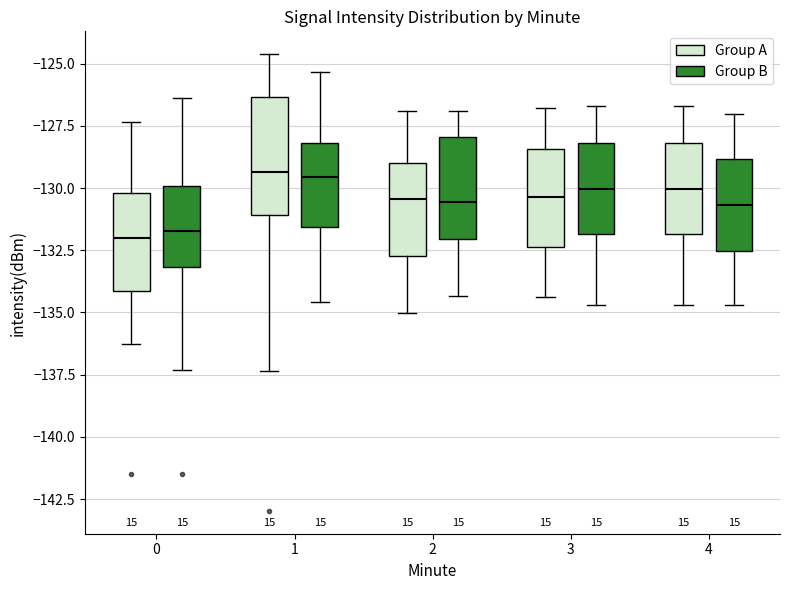

Reading left to right, read every box against the y-axis: the position of its median line, the range the box covers, and the ends of its whiskers. The values are not printed on the chart, so give them approximately, as read against the axis.

0 (Group A): median -132.0, box -134.0 to -130.0, whiskers -136.5 to -127.5
0 (Group B): median -131.5, box -133.0 to -130.0, whiskers -137.5 to -126.5
1 (Group A): median -129.5, box -131.0 to -126.5, whiskers -137.5 to -124.5
1 (Group B): median -129.5, box -131.5 to -128.0, whiskers -134.5 to -125.5
2 (Group A): median -130.5, box -132.5 to -129.0, whiskers -135.0 to -127.0
2 (Group B): median -130.5, box -132.0 to -128.0, whiskers -134.5 to -127.0
3 (Group A): median -130.5, box -132.5 to -128.5, whiskers -134.5 to -127.0
3 (Group B): median -130.0, box -132.0 to -128.0, whiskers -134.5 to -126.5
4 (Group A): median -130.0, box -132.0 to -128.0, whiskers -134.5 to -126.5
4 (Group B): median -130.5, box -132.5 to -129.0, whiskers -134.5 to -127.0